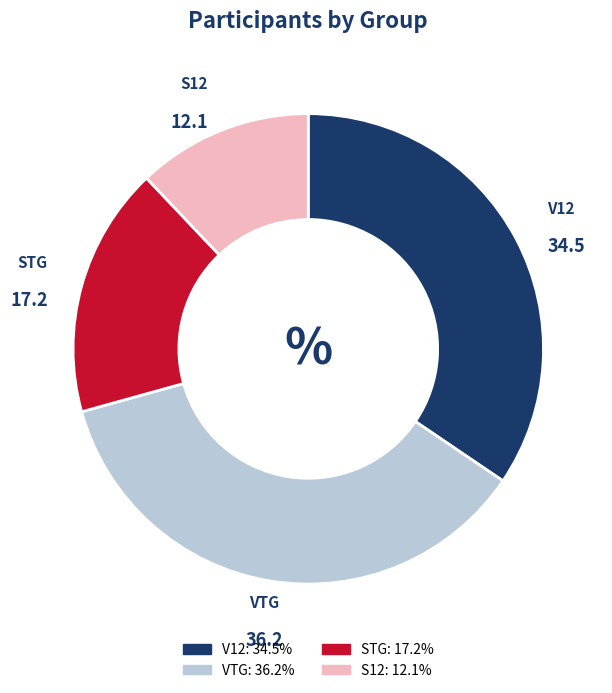

Does STG represent more than half of the total?

No